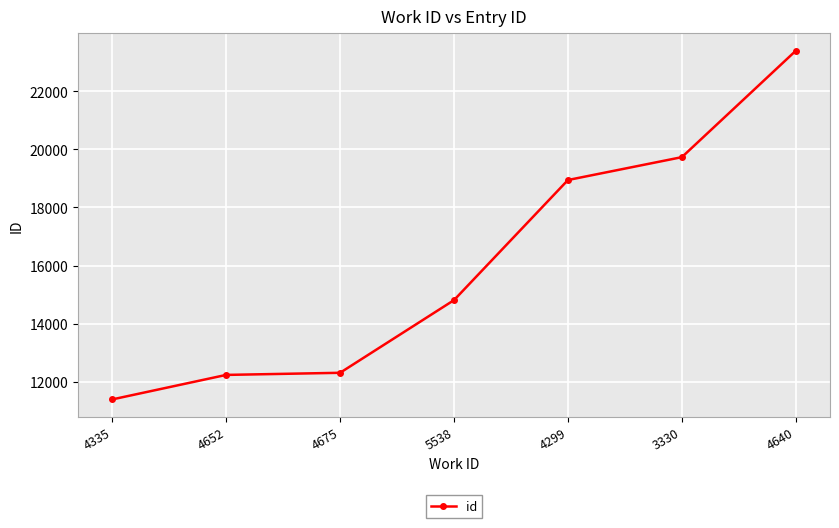

Is this an area chart (filled region under the line)?

No